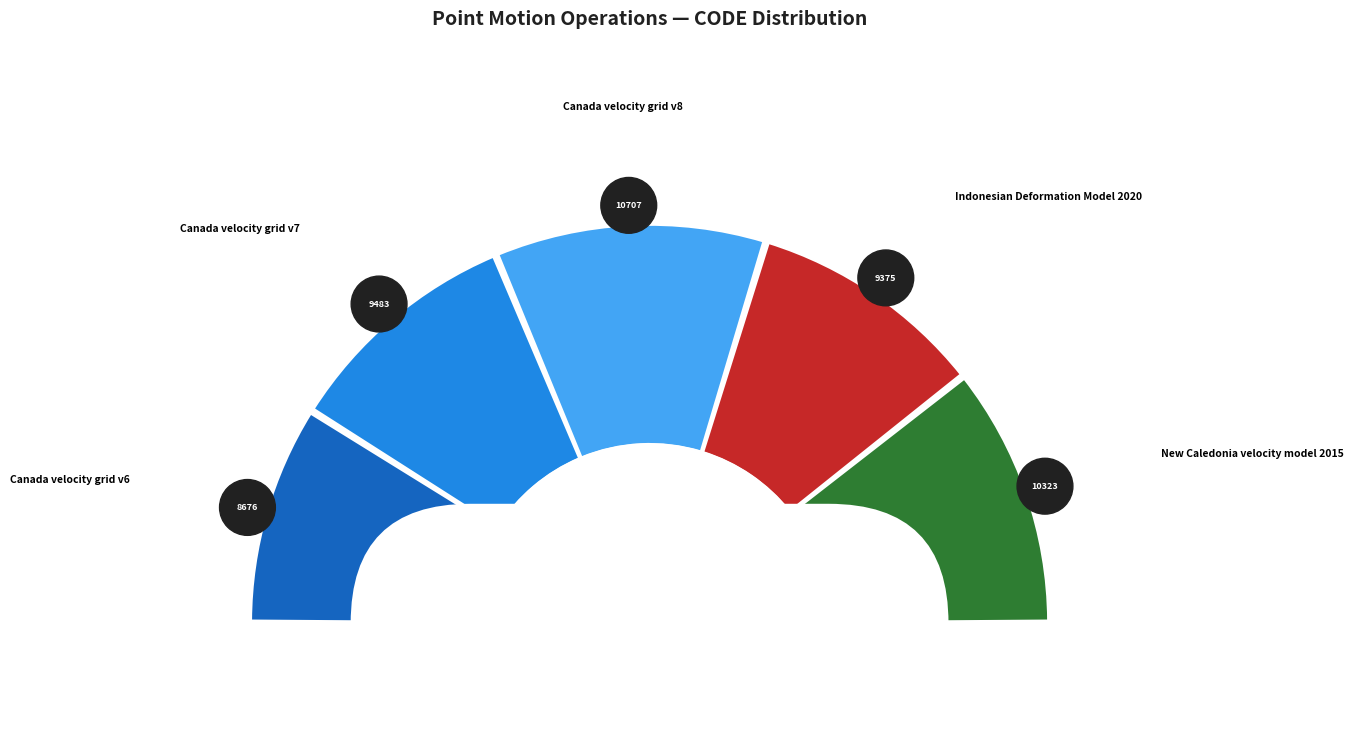

How many slices are in this pie chart?

5